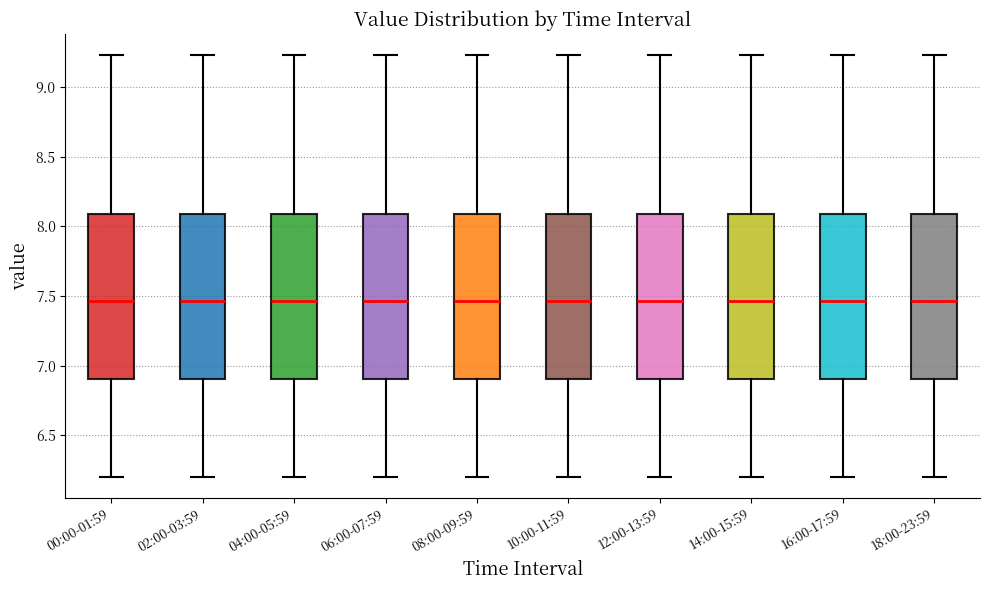

Where does the median line of the box for 04:00-05:59 sit on the y-axis? The values are not printed on the chart, so give them approximately, as read against the axis.

7.45